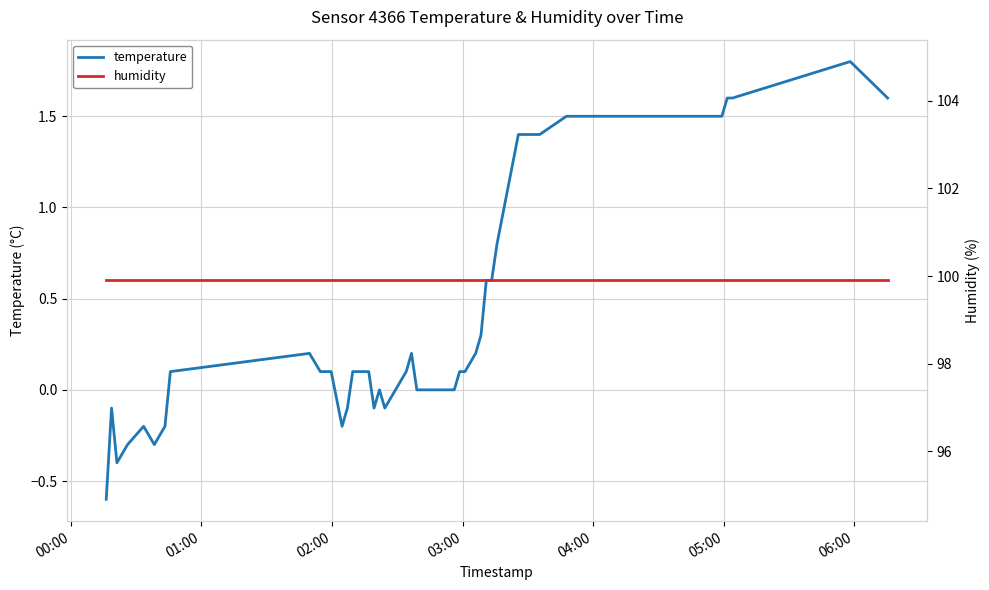

What is the maximum value for temperature?

1.8